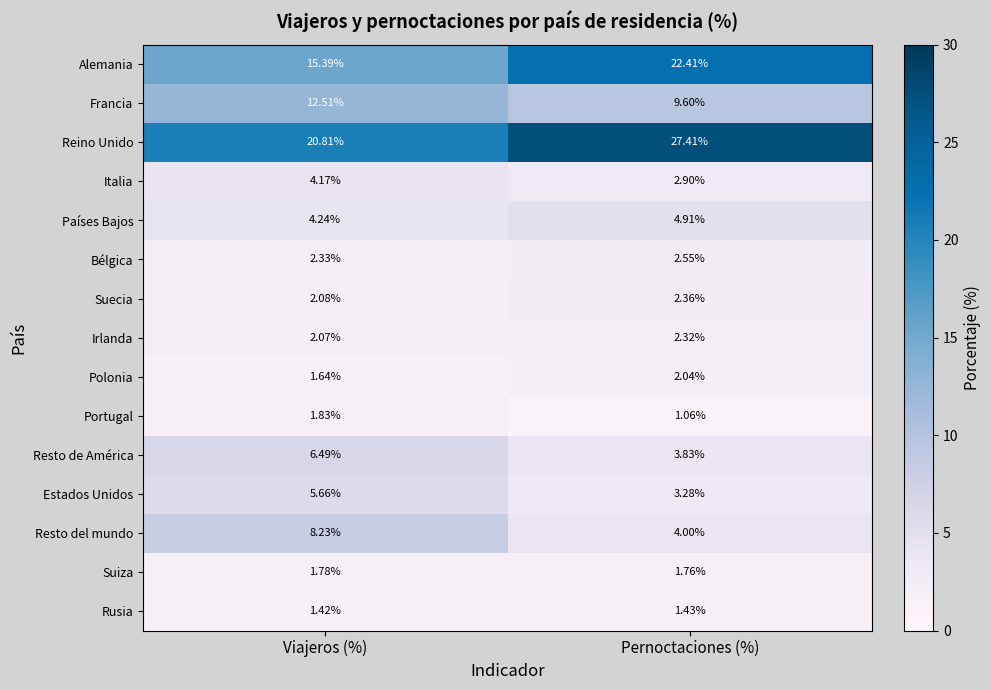

At which label is Reino Unido closest to 24?

Viajeros (%)